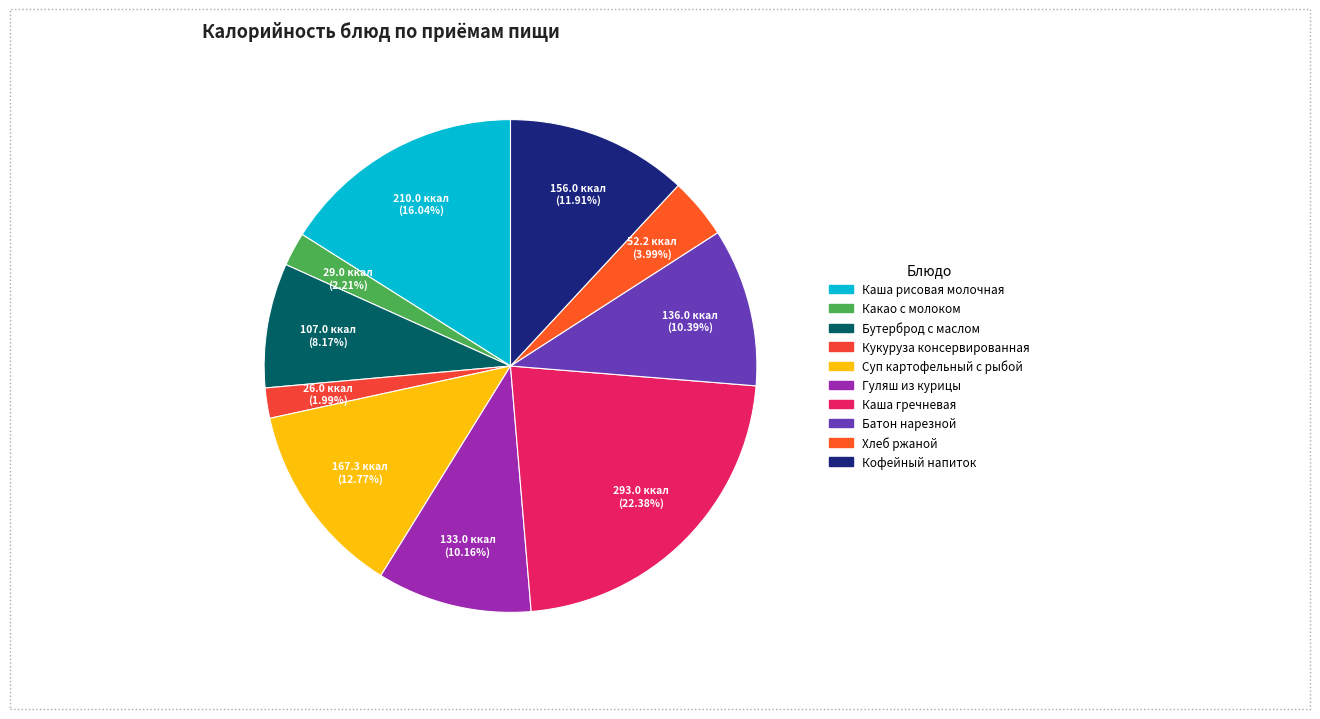

To the nearest percent, what is the average slice percentage?

10%